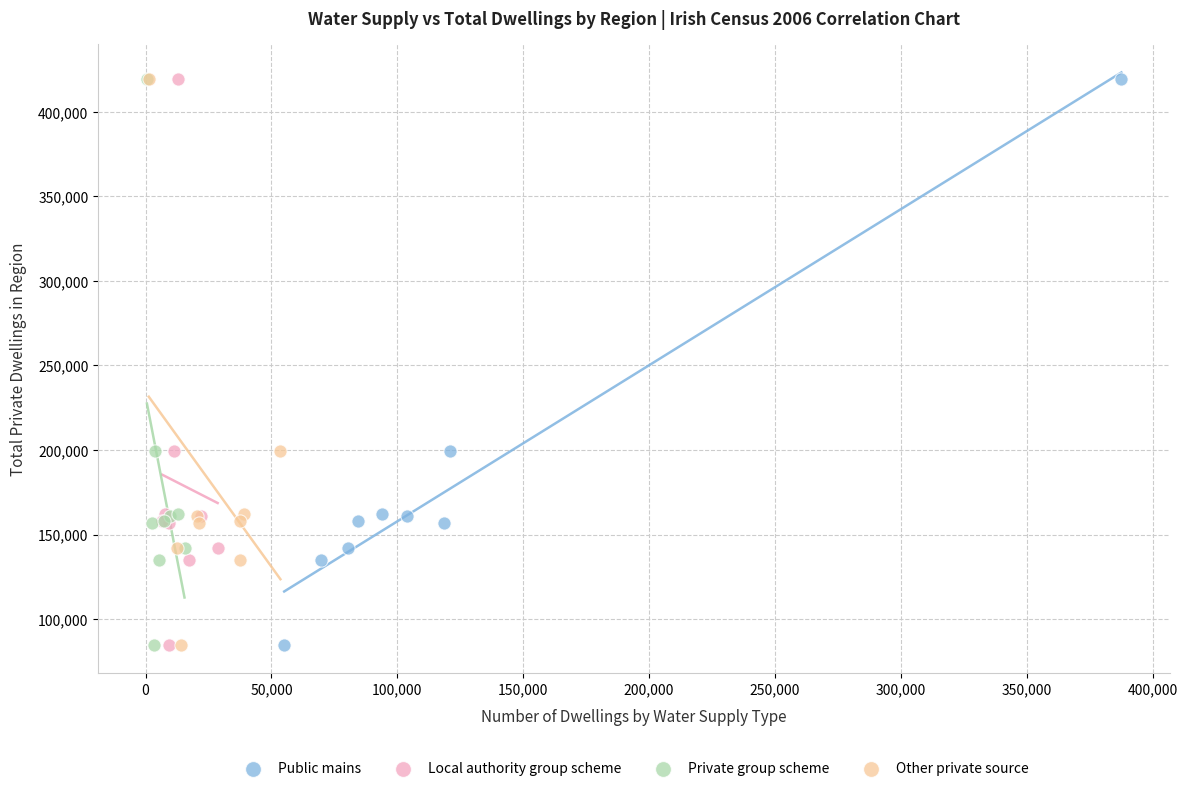

What are all the series names shown in the legend?

Public mains, Local authority group scheme, Private group scheme, Other private source